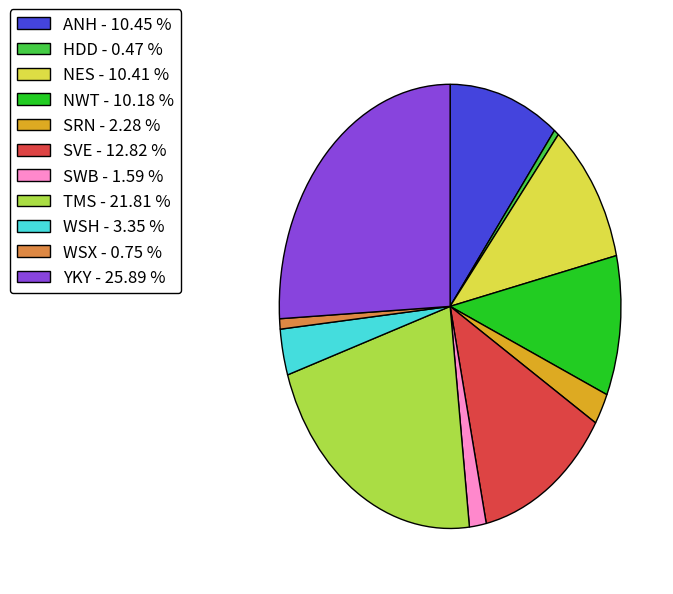

How many segments does this pie chart have?

11